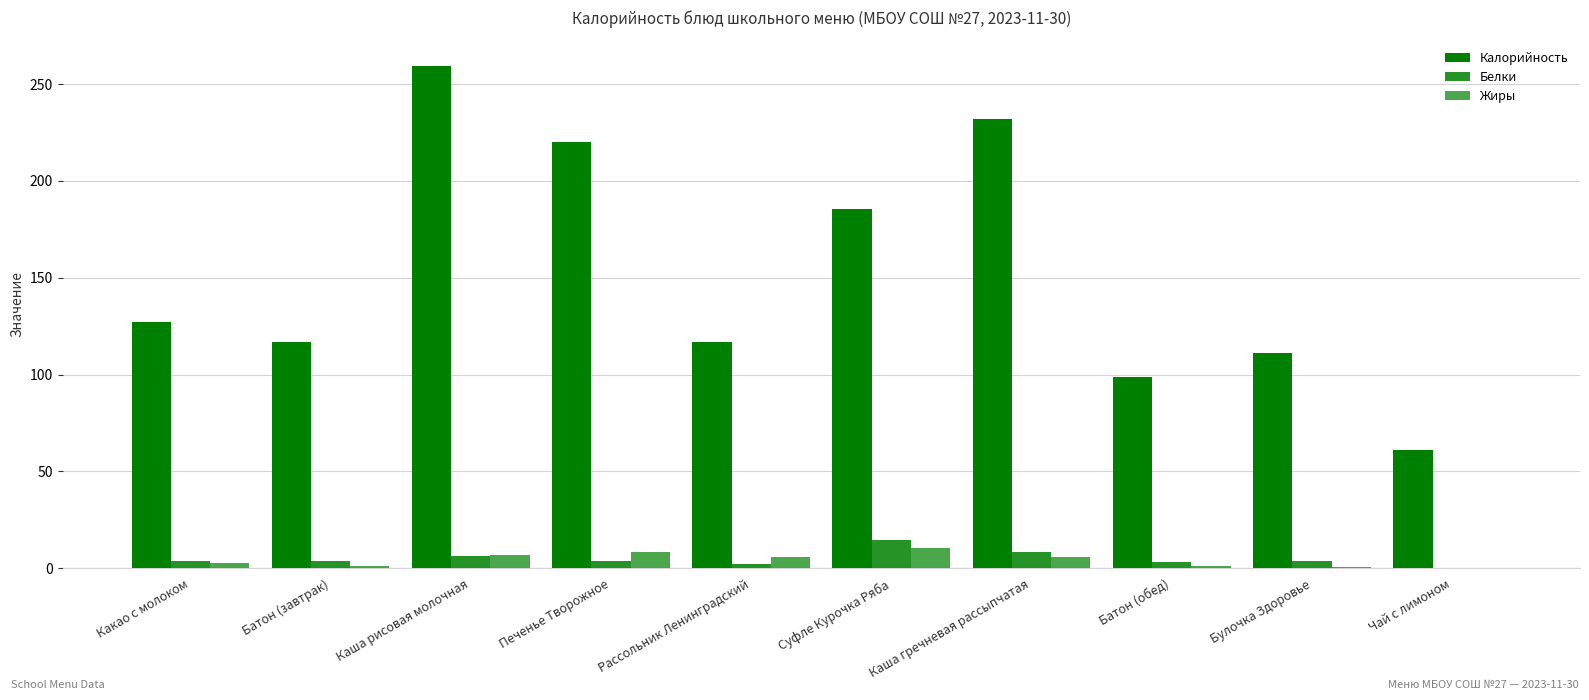

At Какао с молоком, list the series in order from smallest to largest.

Жиры, Белки, Калорийность